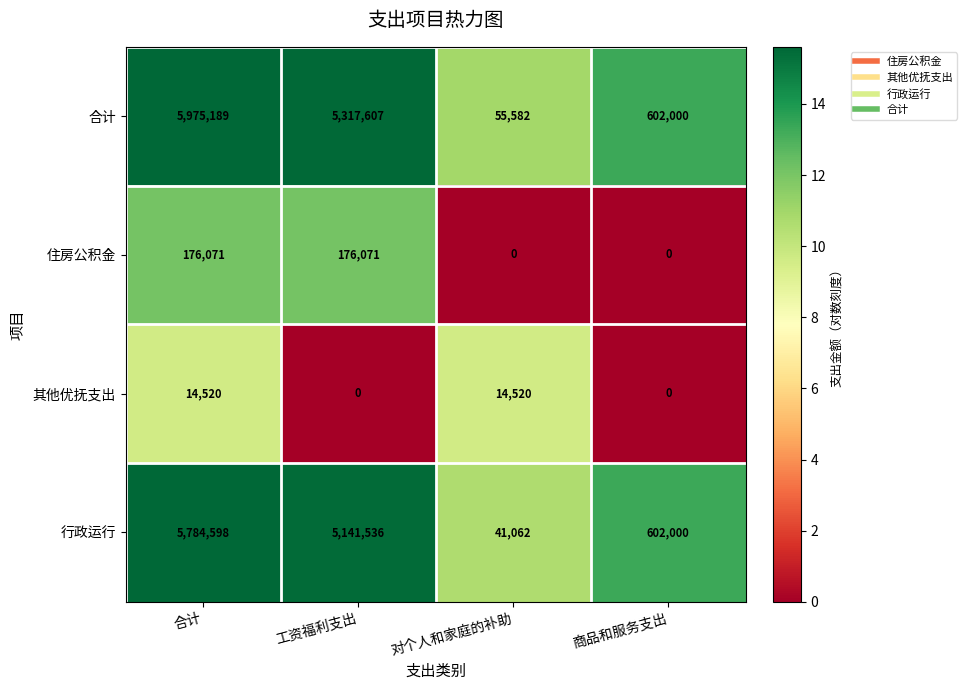

Count the 其他优抚支出 values in the range 0 to 14520.

4